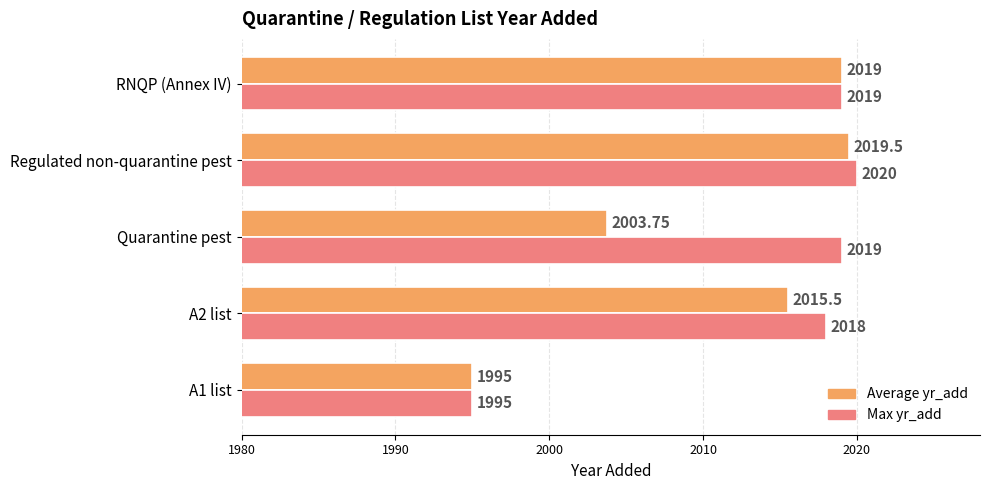

At which label is Average yr_add closest to 2007?

Quarantine pest